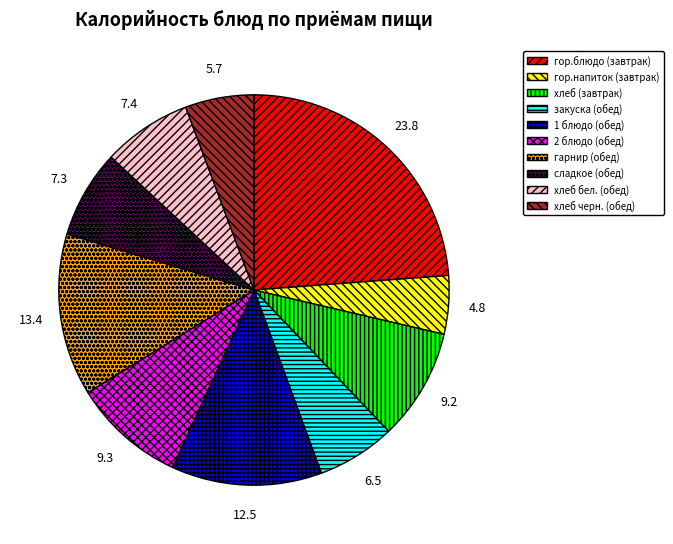

How many slices are in this pie chart?

10